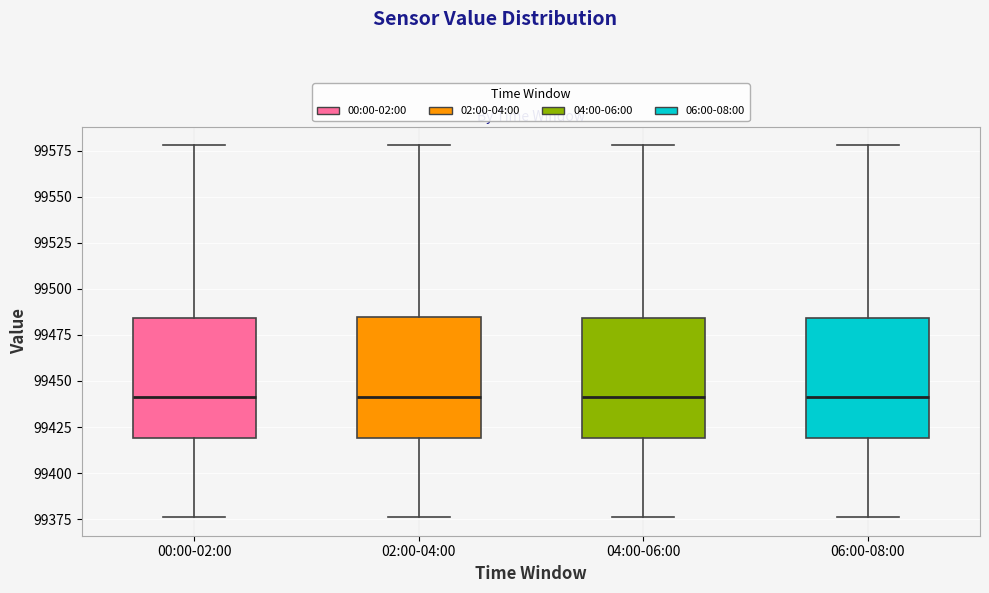

Reading left to right, transcribe this box plot: for each box, give where its median line is, the range the box spans, and where its two whiskers end, as read against the y-axis. The values are not printed on the chart, so give them approximately, as read against the axis.

00:00-02:00: median 99440, box 99420 to 99485, whiskers 99375 to 99580
02:00-04:00: median 99440, box 99420 to 99485, whiskers 99375 to 99580
04:00-06:00: median 99440, box 99420 to 99485, whiskers 99375 to 99580
06:00-08:00: median 99440, box 99420 to 99485, whiskers 99375 to 99580